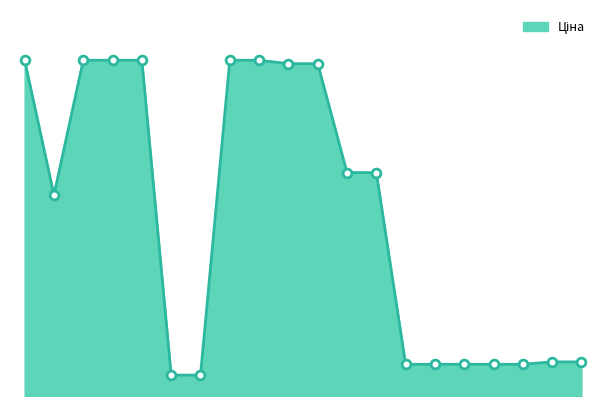

Is this an area chart (filled region under the line)?

Yes